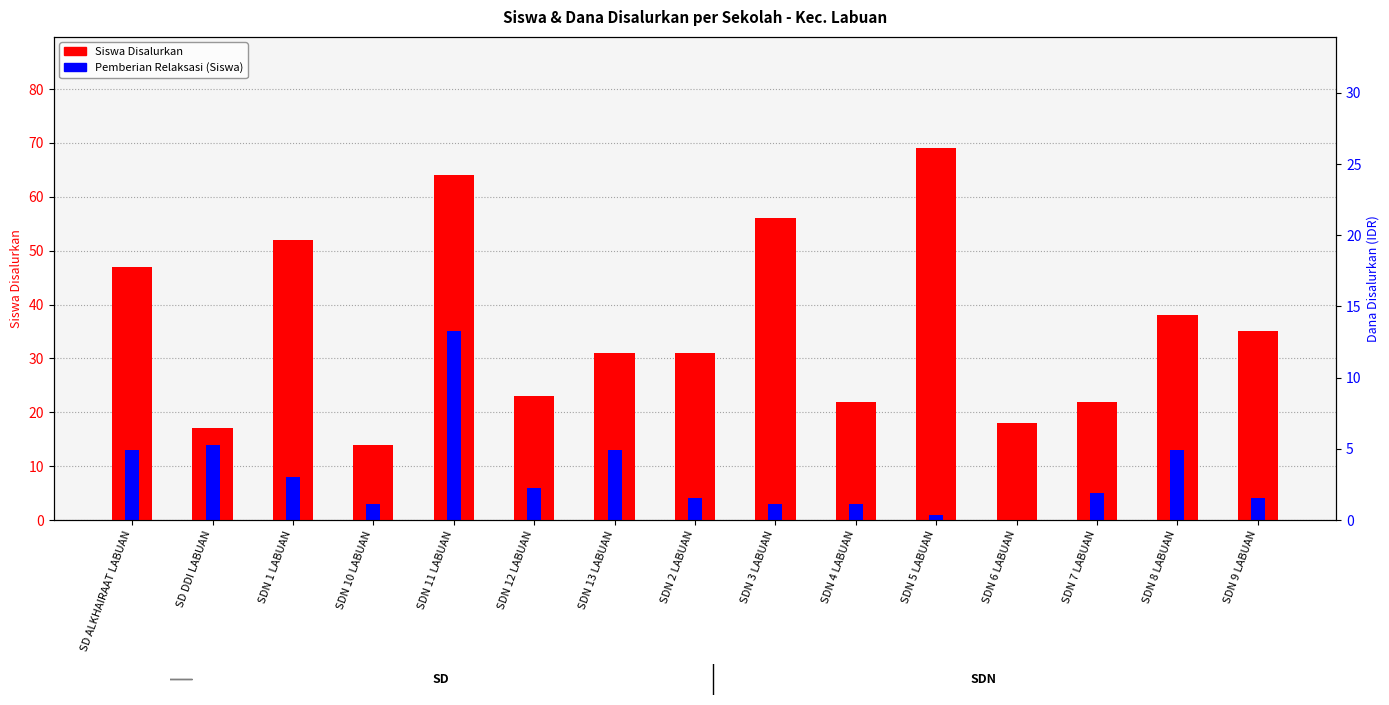

What is the label of the 7th bar from the left?

SDN 13 LABUAN